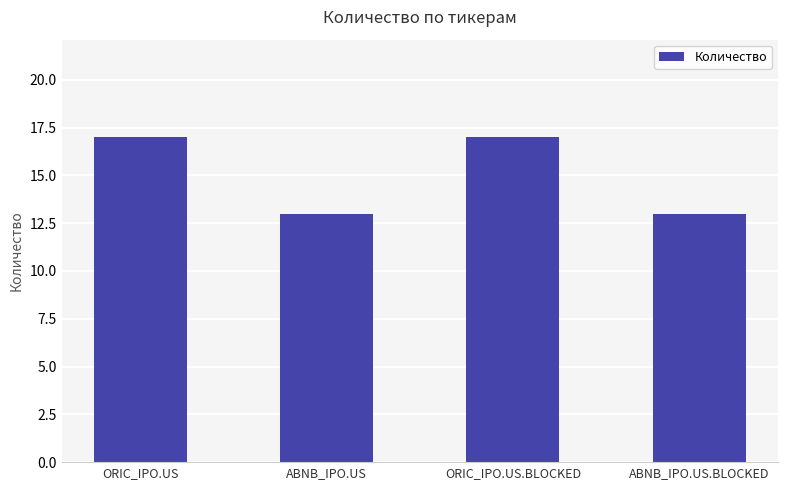

Count the number of data series in this chart.

1